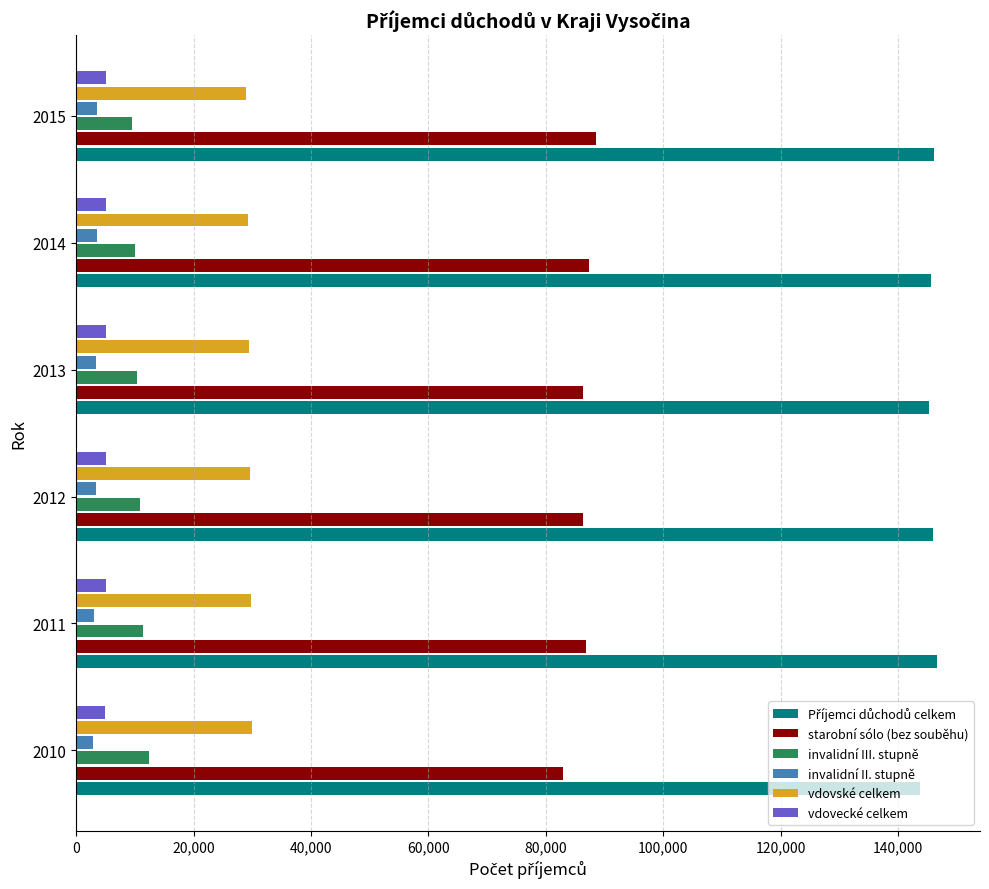

What is the difference between the second highest and minimum values in the invalidní III. stupně series?

1992